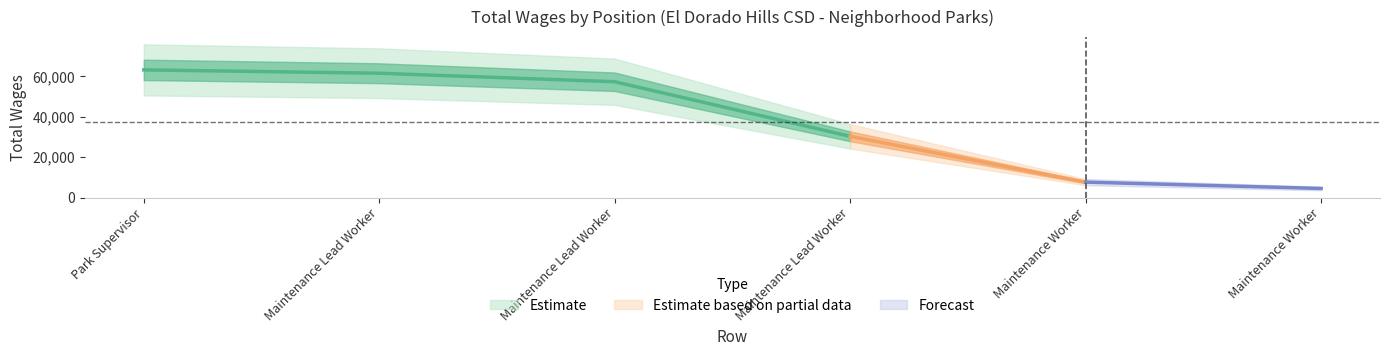

Reading right to left, transcribe all the data shown in this chart.

4489	7627	30275	57276	61490	63146